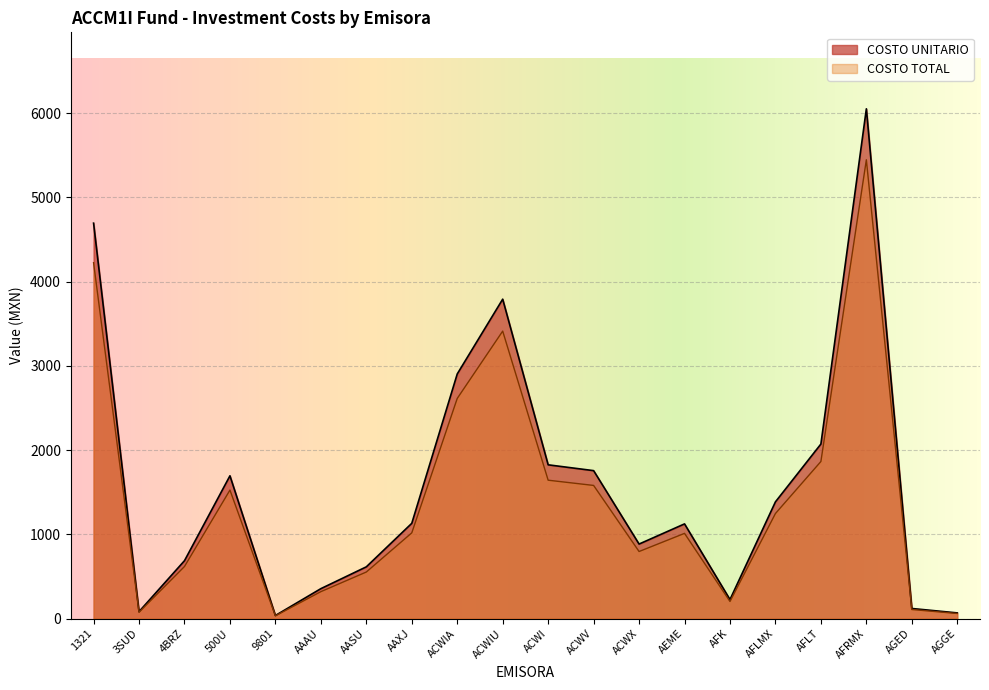

Where is the first local minimum for COSTO UNITARIO?

3SUD